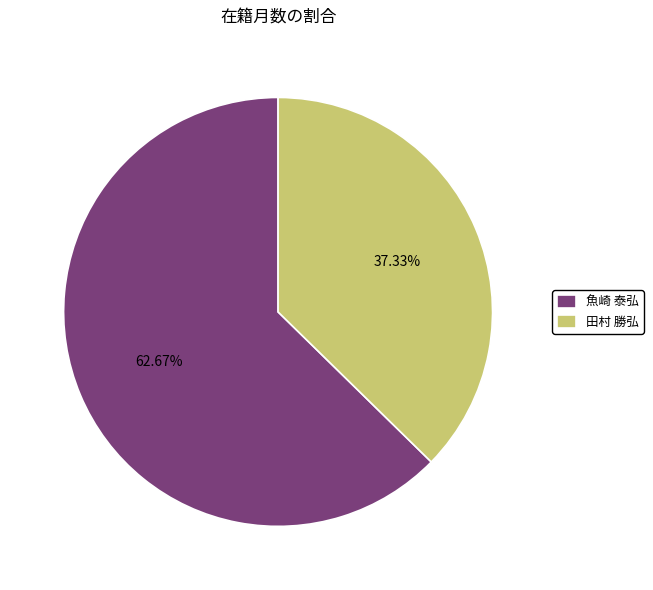

How much of the chart is everything except 魚崎 泰弘?

37.3%